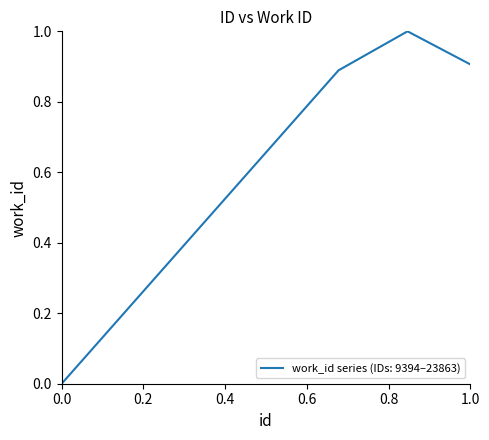

What is the difference between the maximum and minimum values?

1.0